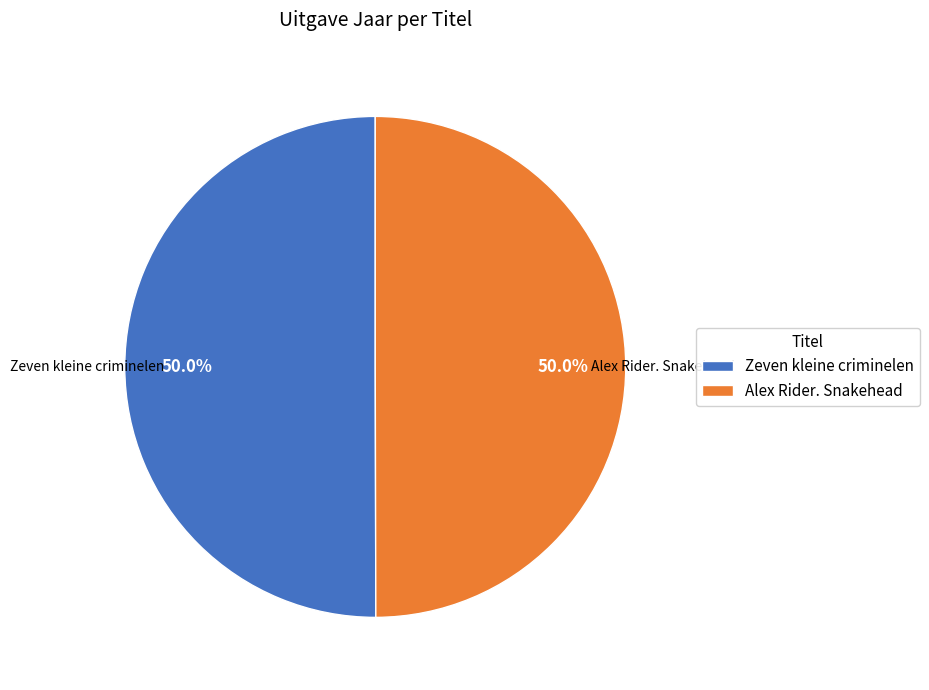

Approximately how many times larger is the value at Alex Rider. Snakehead compared to Zeven kleine criminelen?

1.0